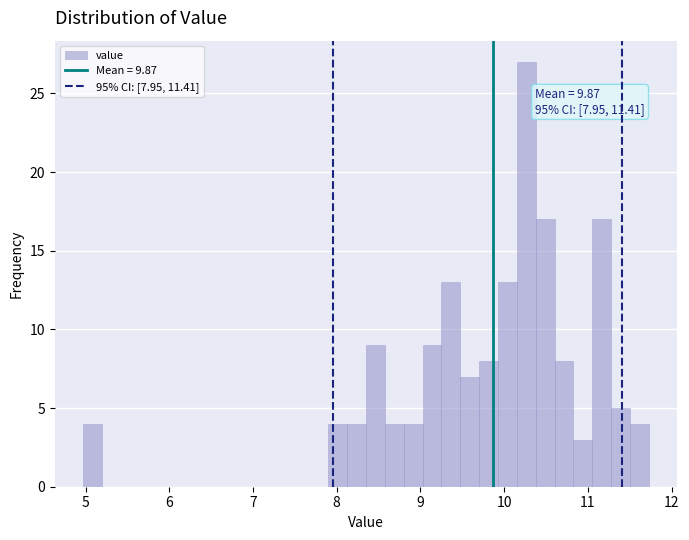

Read against the x-axis, roughly where is the centre of the tallest bar?

10.3